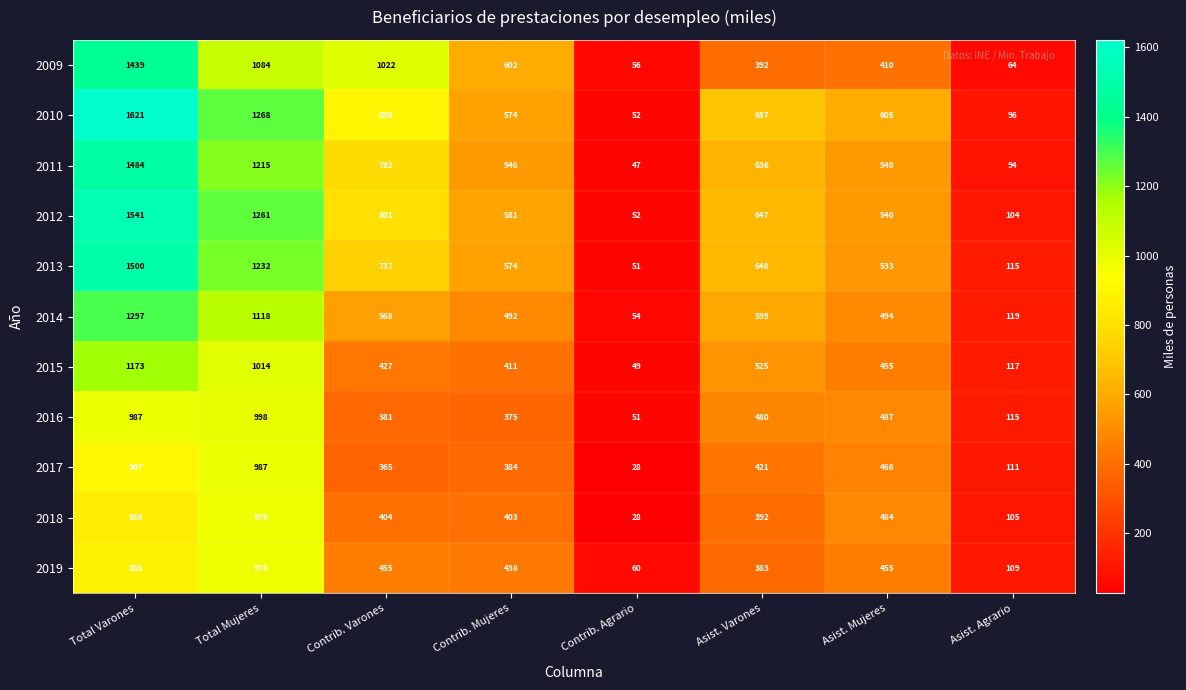

What is the difference between the 2016 values at Asist. Mujeres and Asist. Agrario?

372